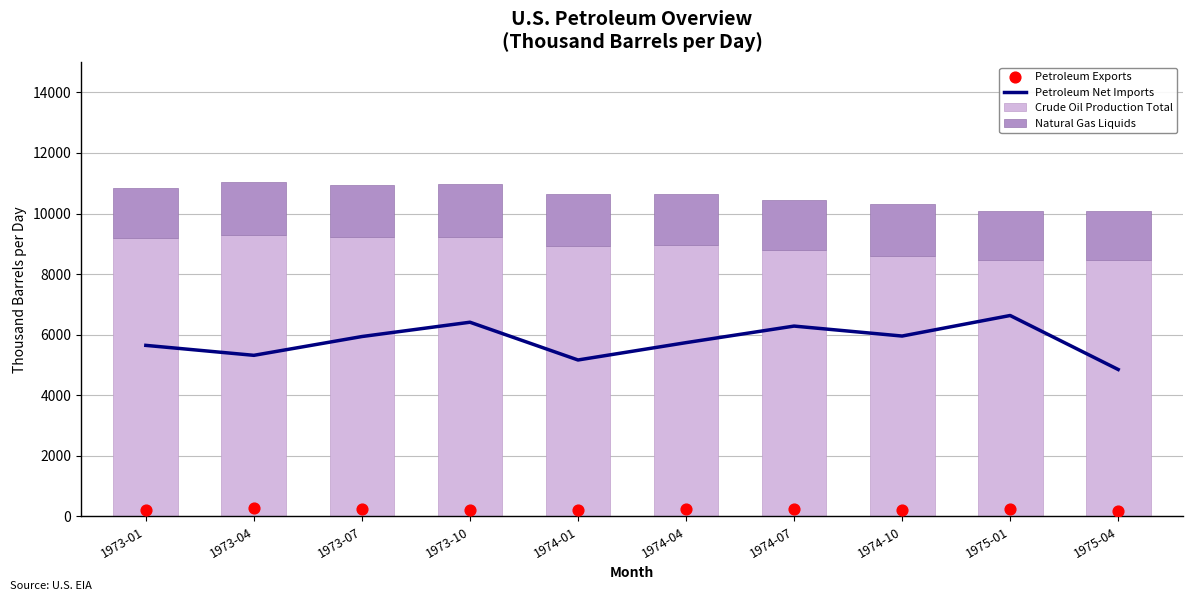

Which series contains the lowest Y value?

Petroleum Exports